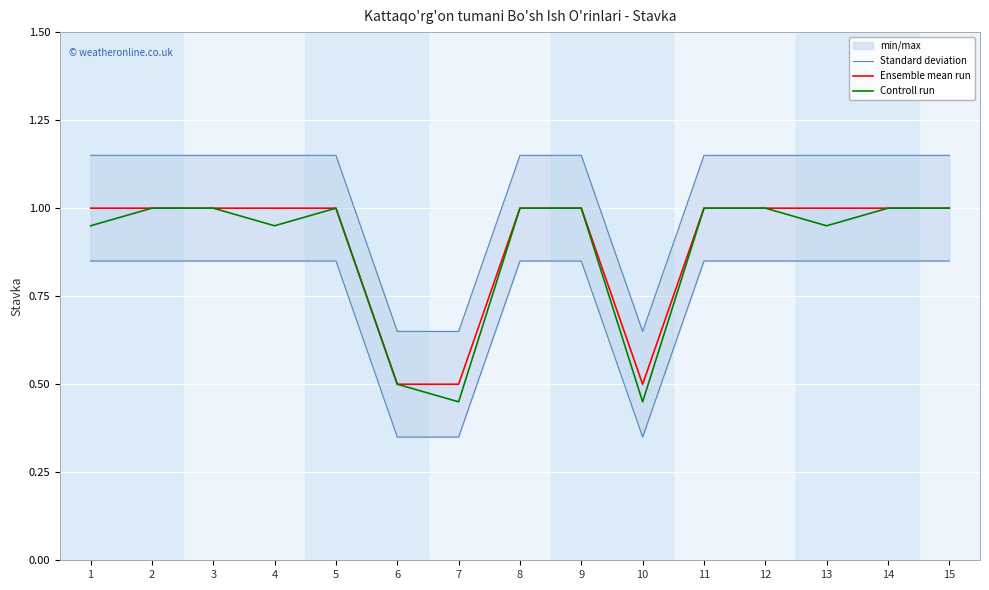

Count the Standard deviation values in the range 1 to 2.

12